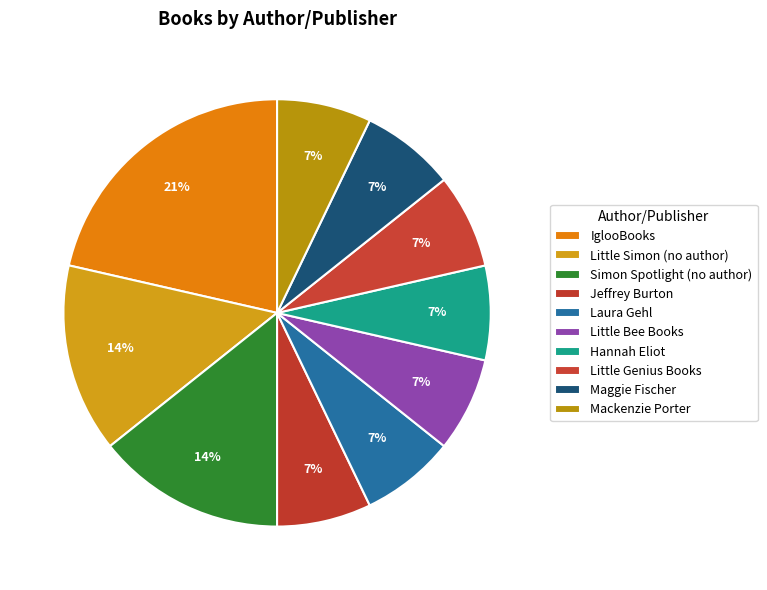

Rank the categories by value from highest to lowest.

IglooBooks, Little Simon (no author), Simon Spotlight (no author), Jeffrey Burton, Laura Gehl, Little Bee Books, Hannah Eliot, Little Genius Books, Maggie Fischer, Mackenzie Porter